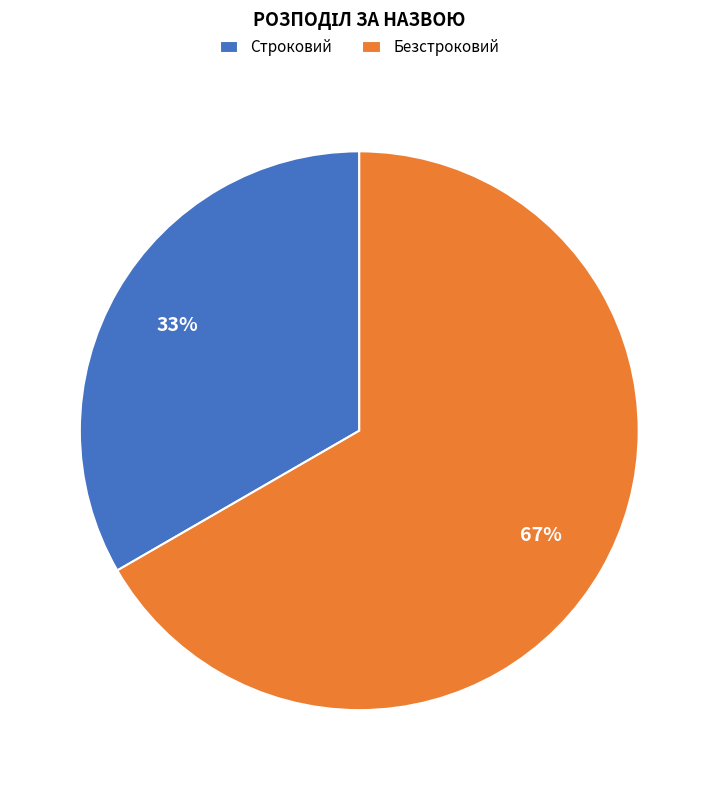

True or false: Безстроковий accounts for 53% of the total.

False